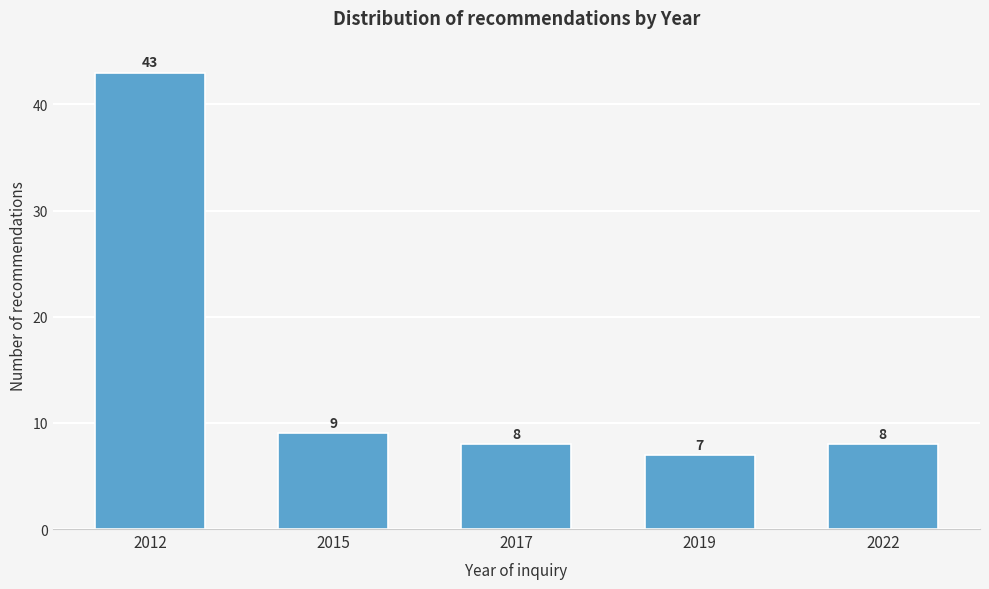

Reading left to right, what are all the values shown in this chart?

43	9	8	7	8